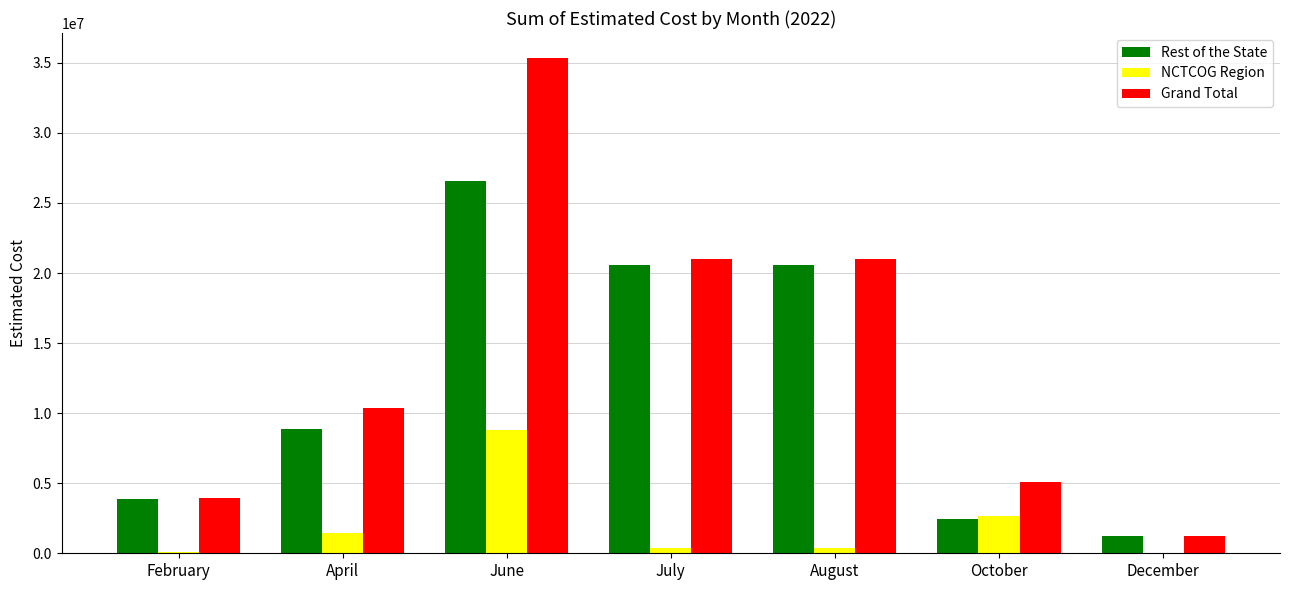

Which series has the largest range (max minus min)?

Grand Total